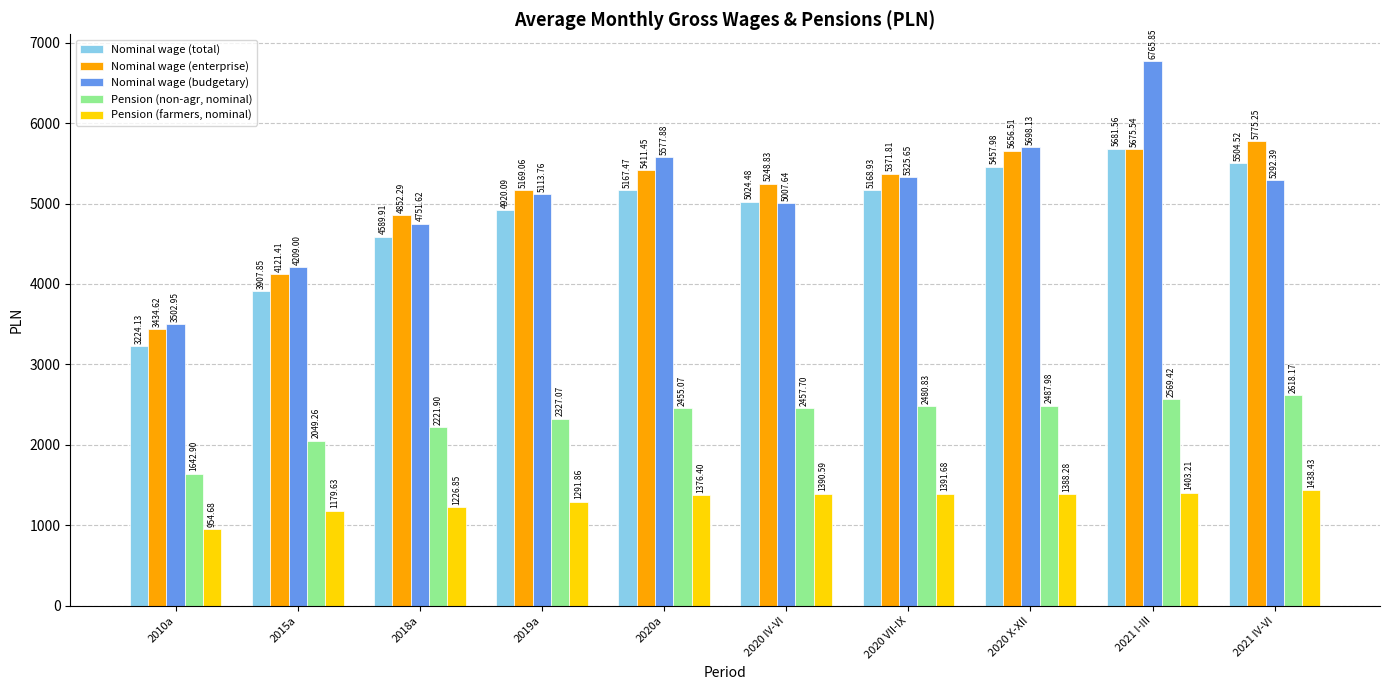

What is the label of the 1st bar from the right?

2021 IV-VI